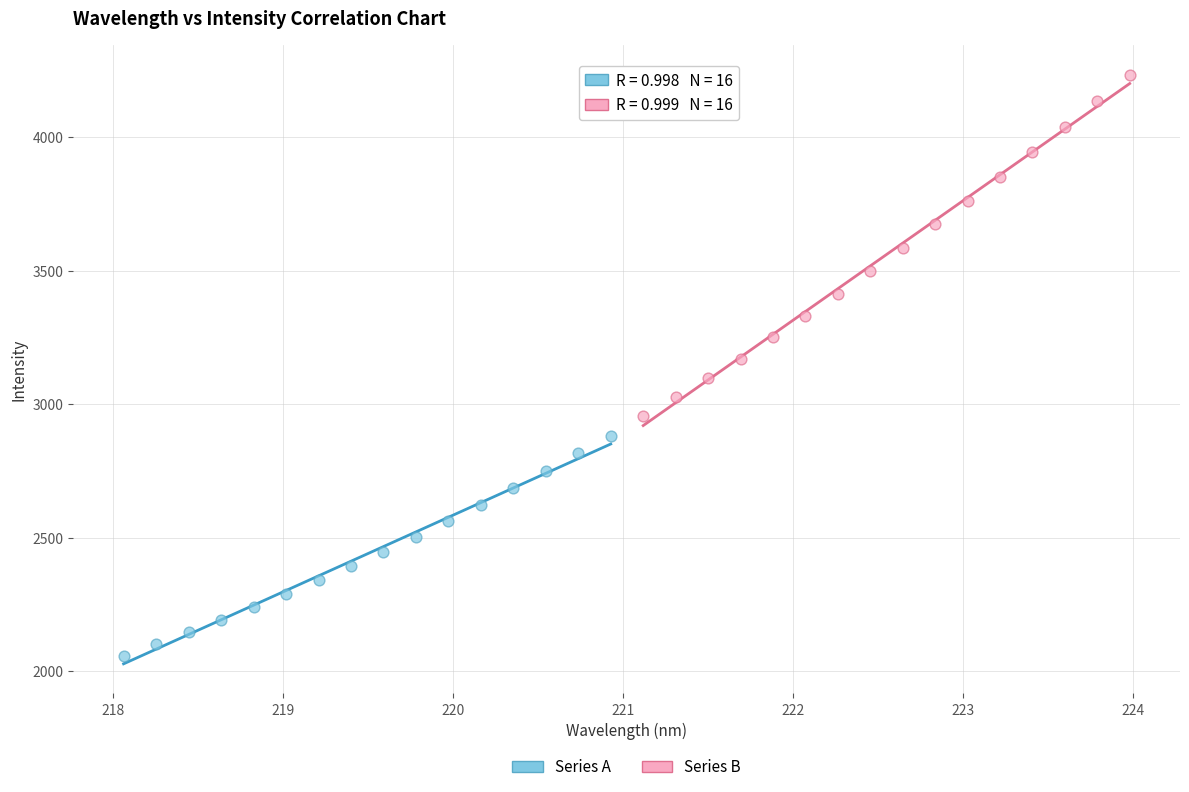

Which series has the largest Y range (max minus min)?

Series B